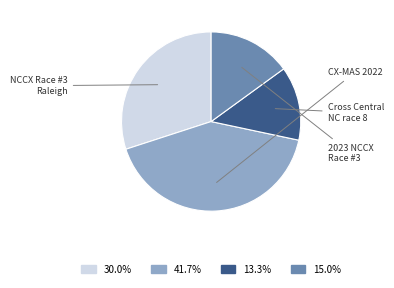

How many segments does this pie chart have?

4